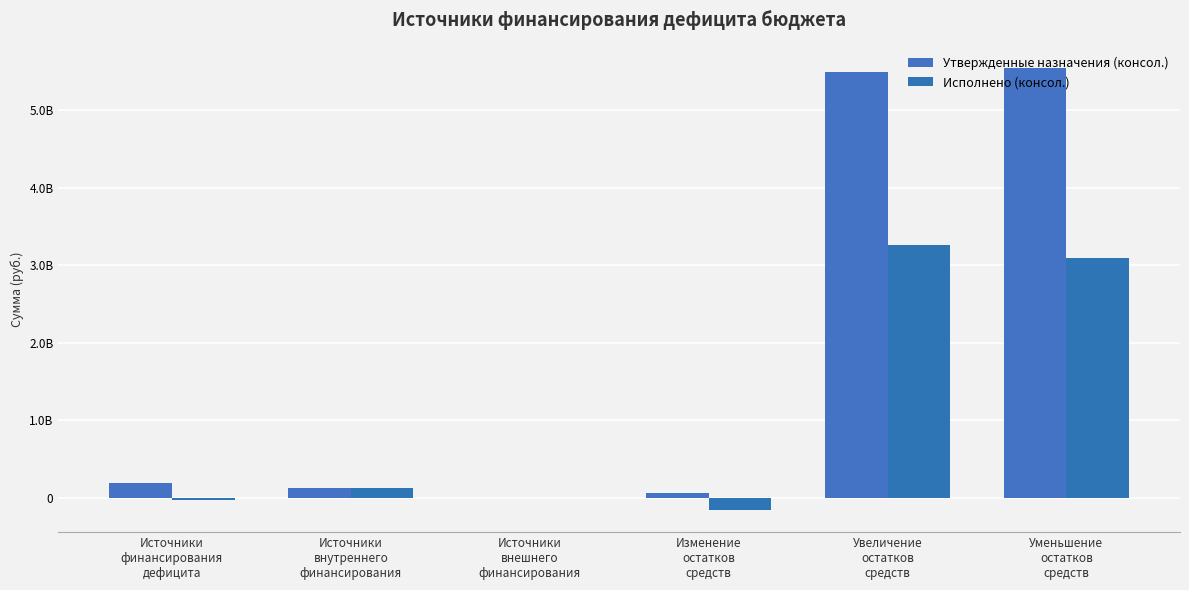

What position from the left is Источники
финансирования
дефицита?

1